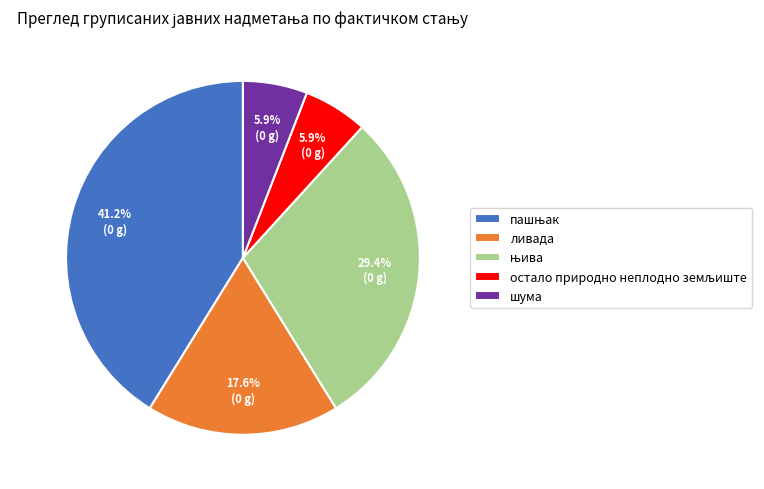

Is there any slice that represents more than half of the pie?

No